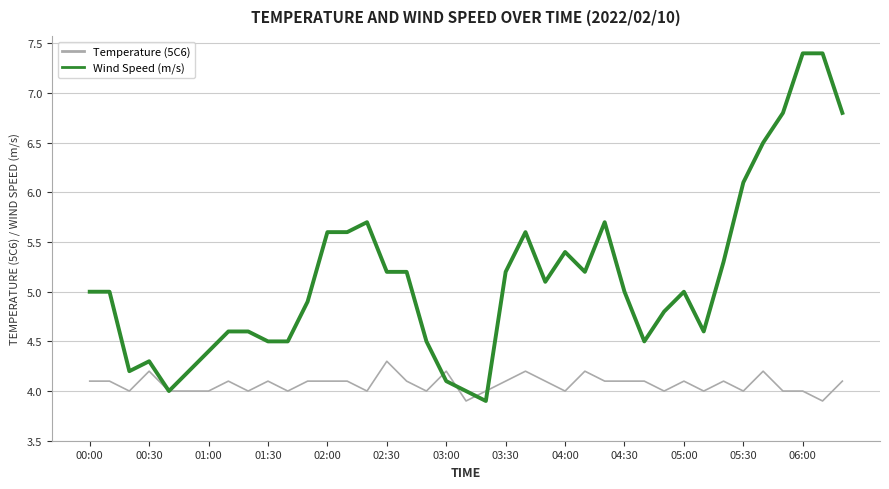

Which series has the largest range (max minus min)?

Wind Speed (m/s)